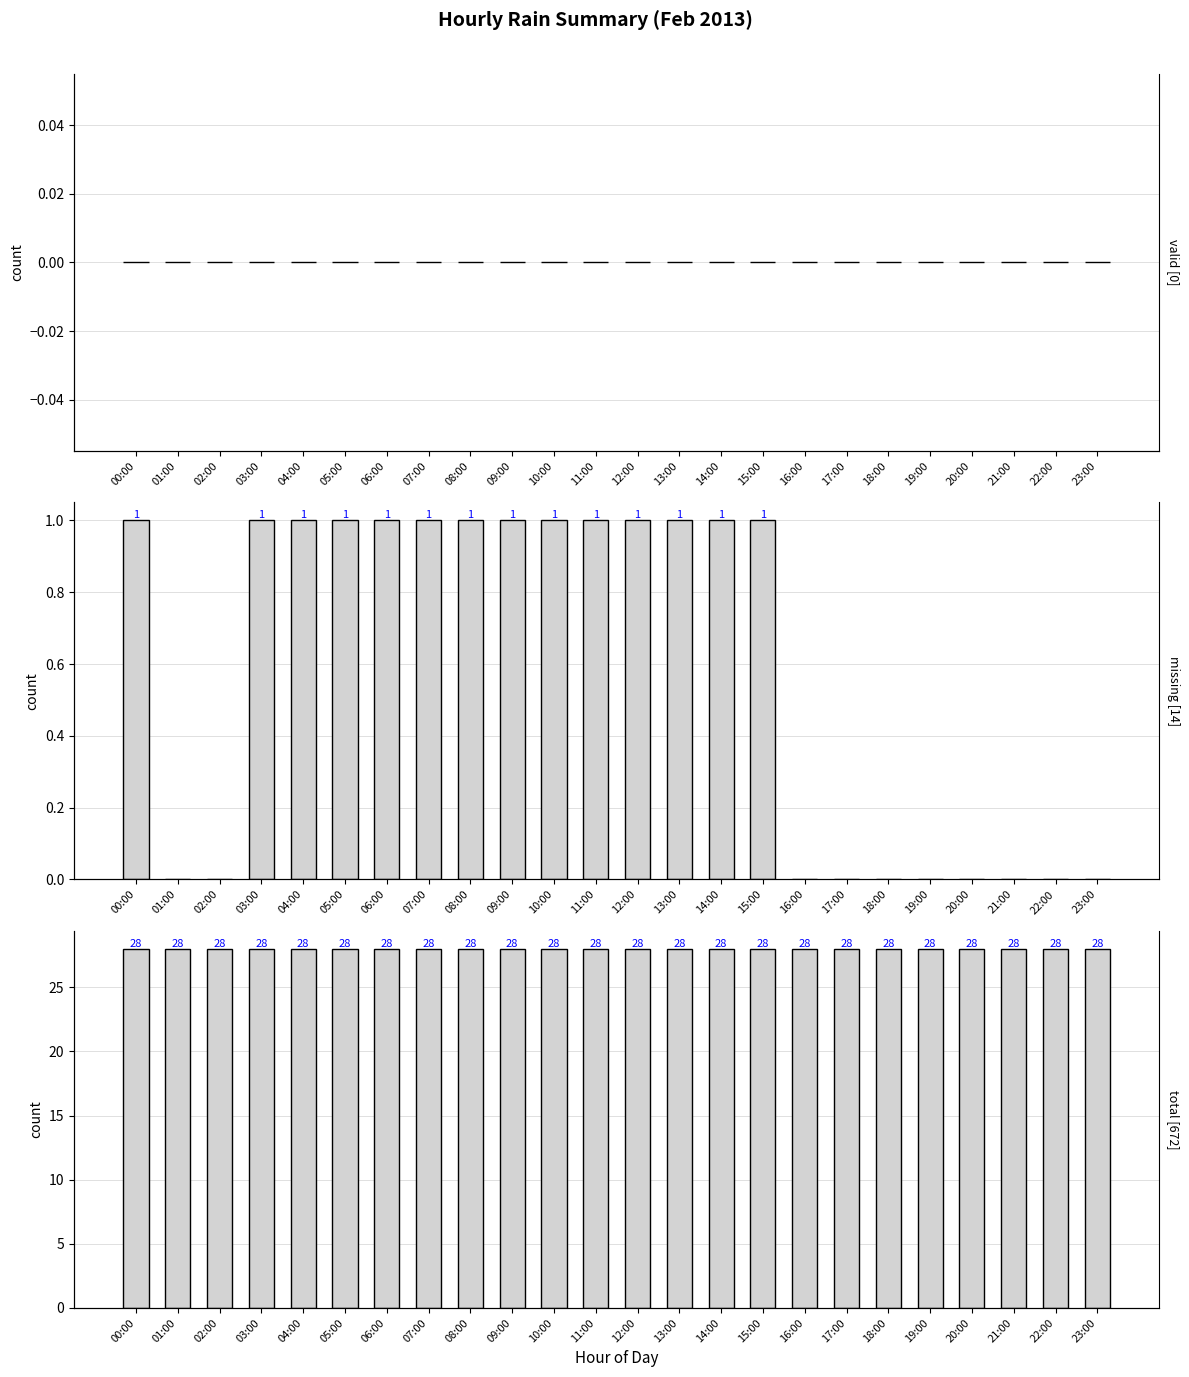

How many missing [14] values are between 0 and 1?

24